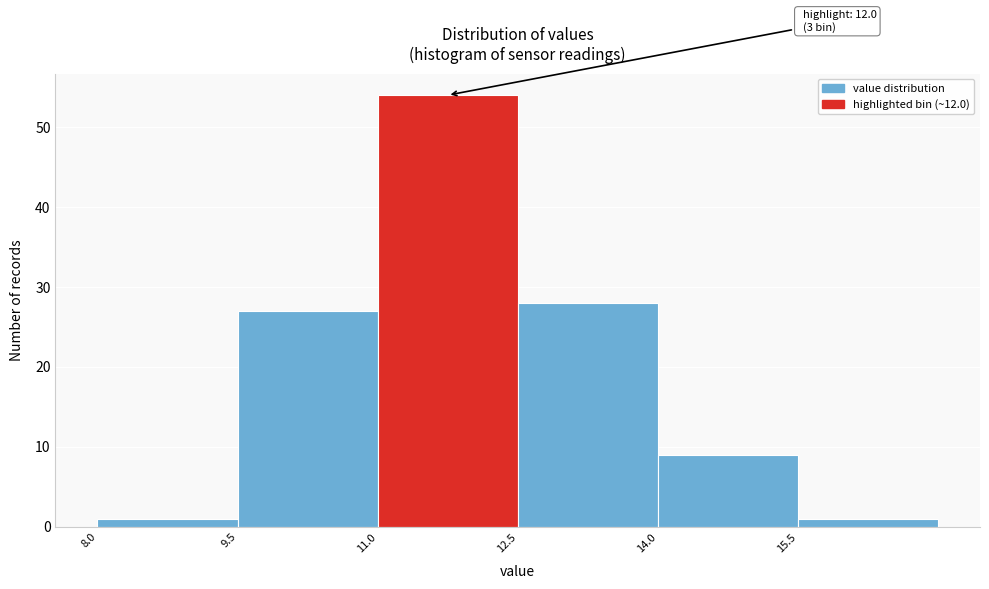

Over which range of the x-axis is the bar tallest?

11.0 to 12.5